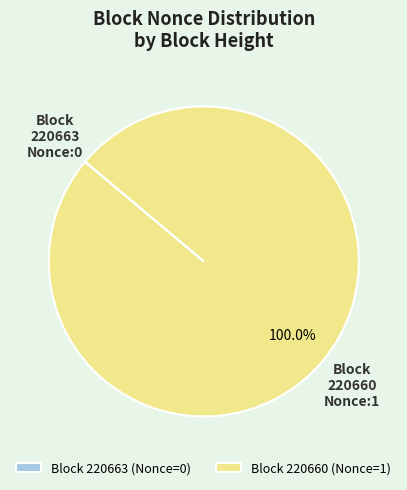

Is there a majority slice in this chart?

Yes